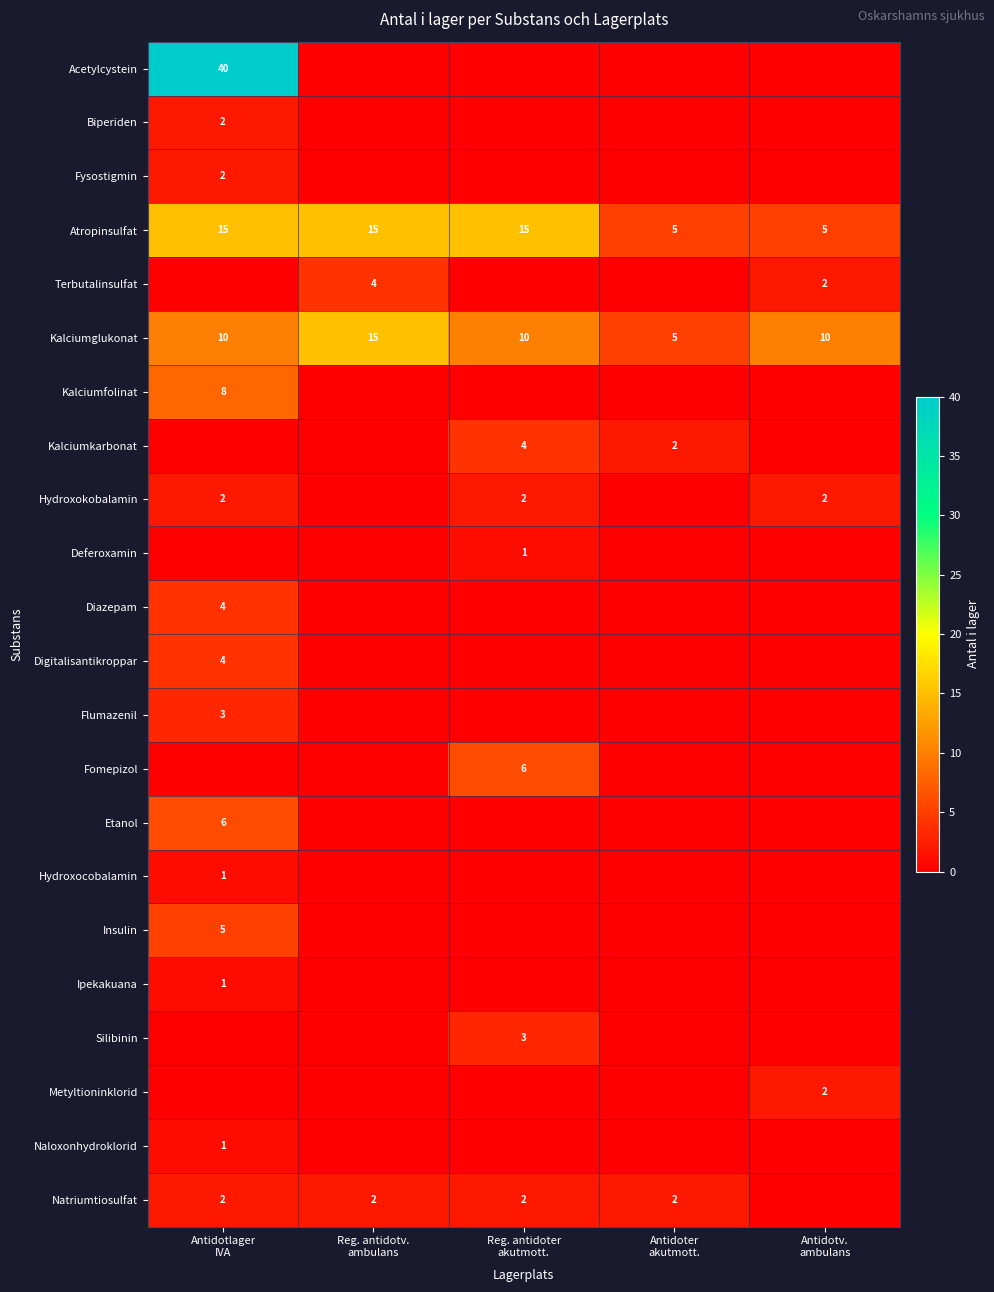

Count the Atropinsulfat values in the range 5 to 15.

5